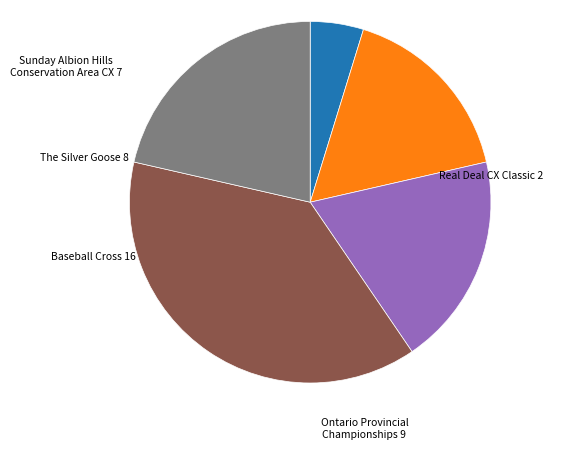

Is there any slice that represents more than half of the pie?

No